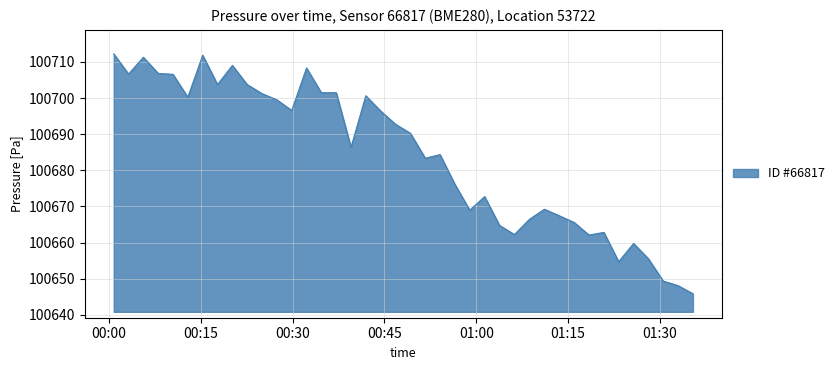

What is the smallest value displayed?

100645.8